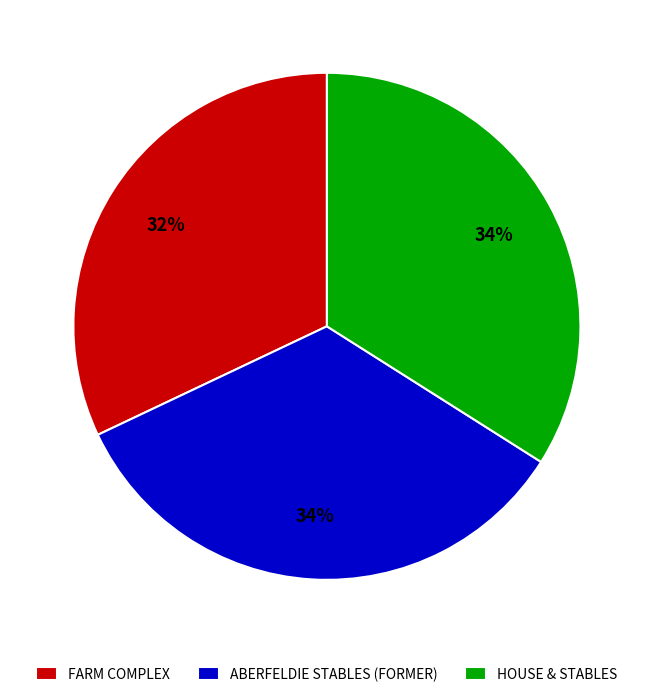

How many segments does this pie chart have?

3